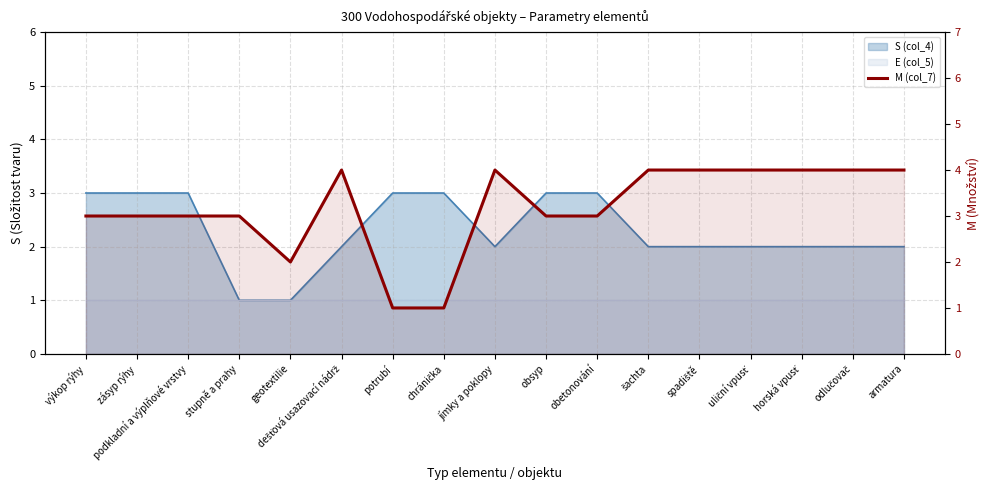

How many points are lower than both their immediate neighbors (excluding endpoints)?

1